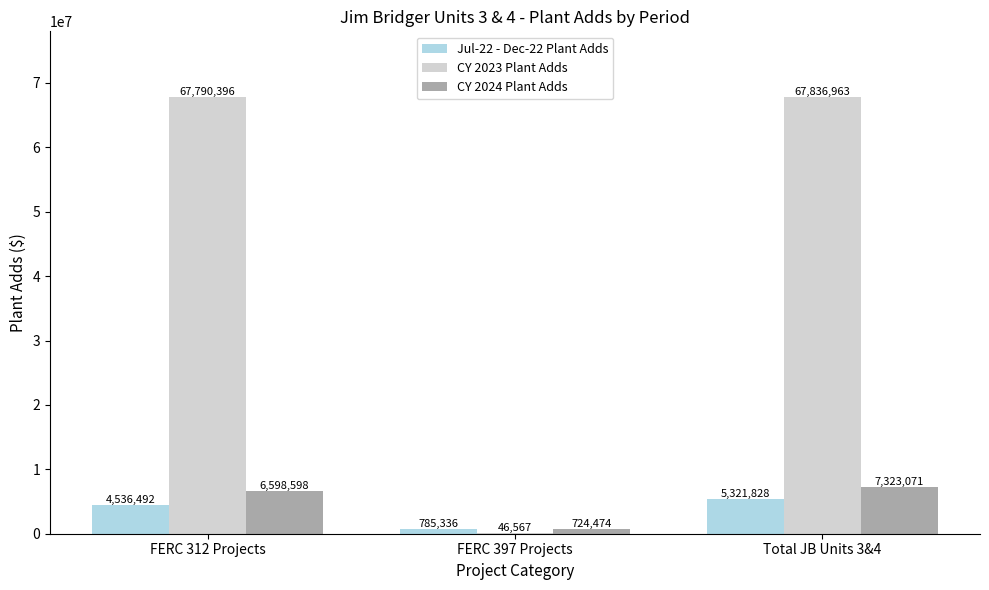

True or false: CY 2024 Plant Adds has a value of 3019128.3 at Total JB Units 3&4.

False